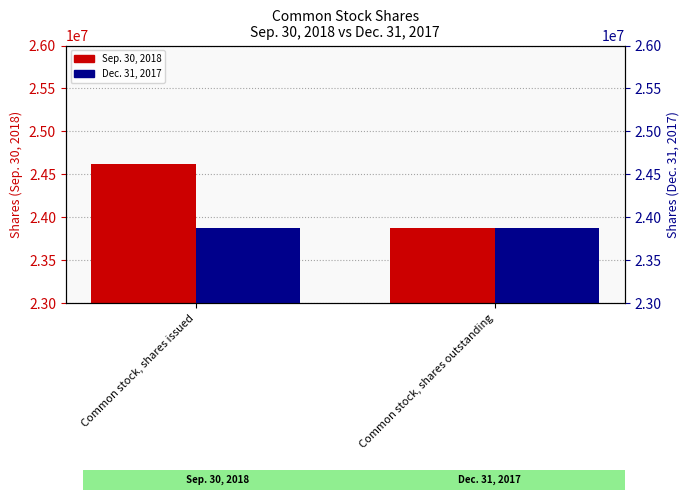

What is the value of the Dec. 31, 2017 bar at the 1st from the left?

23872436